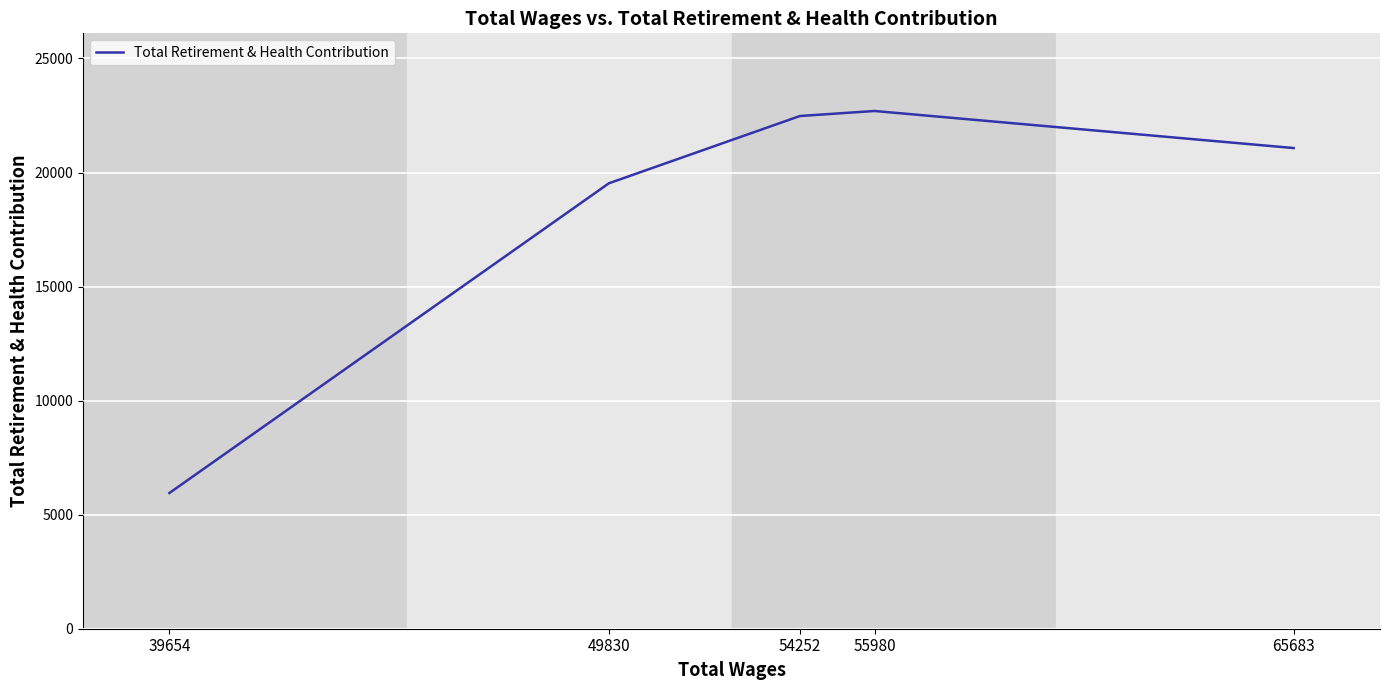

What is the sum of all values?

91728